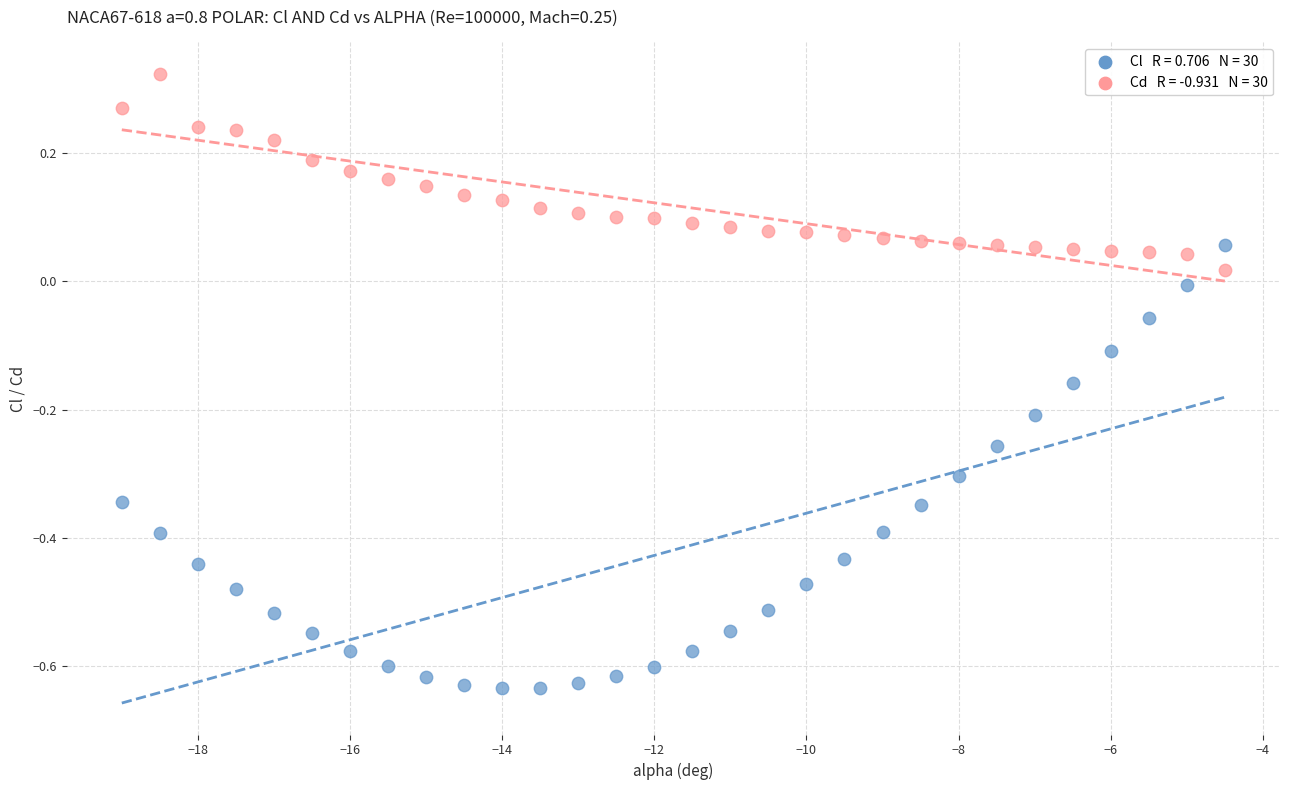

Across all data points, what is the range of Y values (max minus min)?

1.0